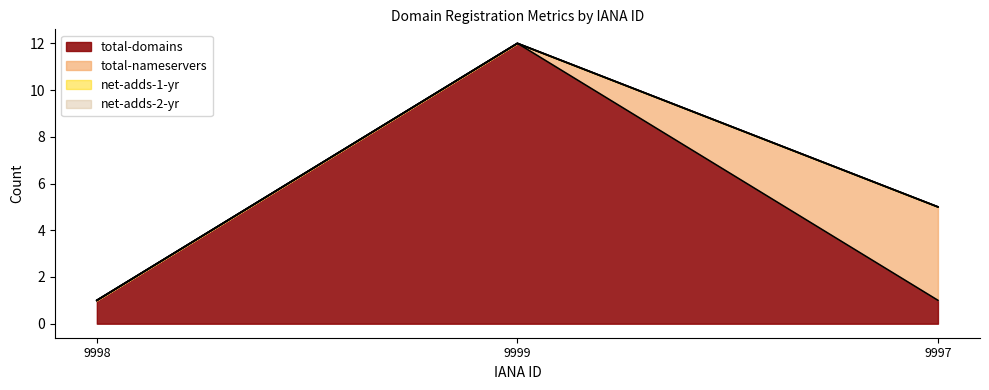

At which label does total-nameservers reach its peak?

9999